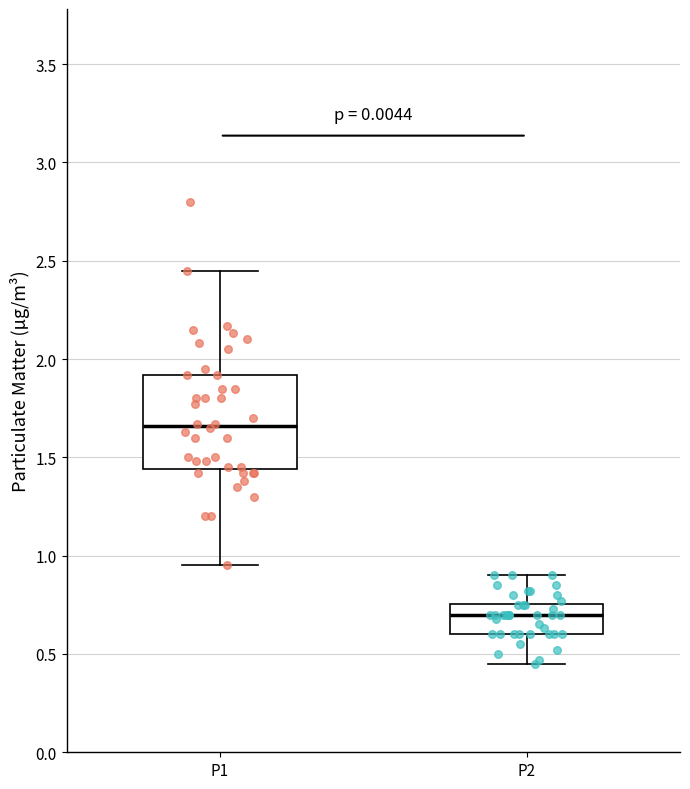

Where is the upper edge of the box for P1 on the y-axis? The values are not printed on the chart, so give them approximately, as read against the axis.

1.90